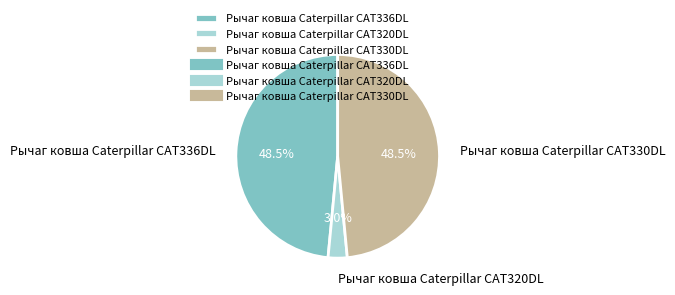

Count the number of slices in the pie.

3